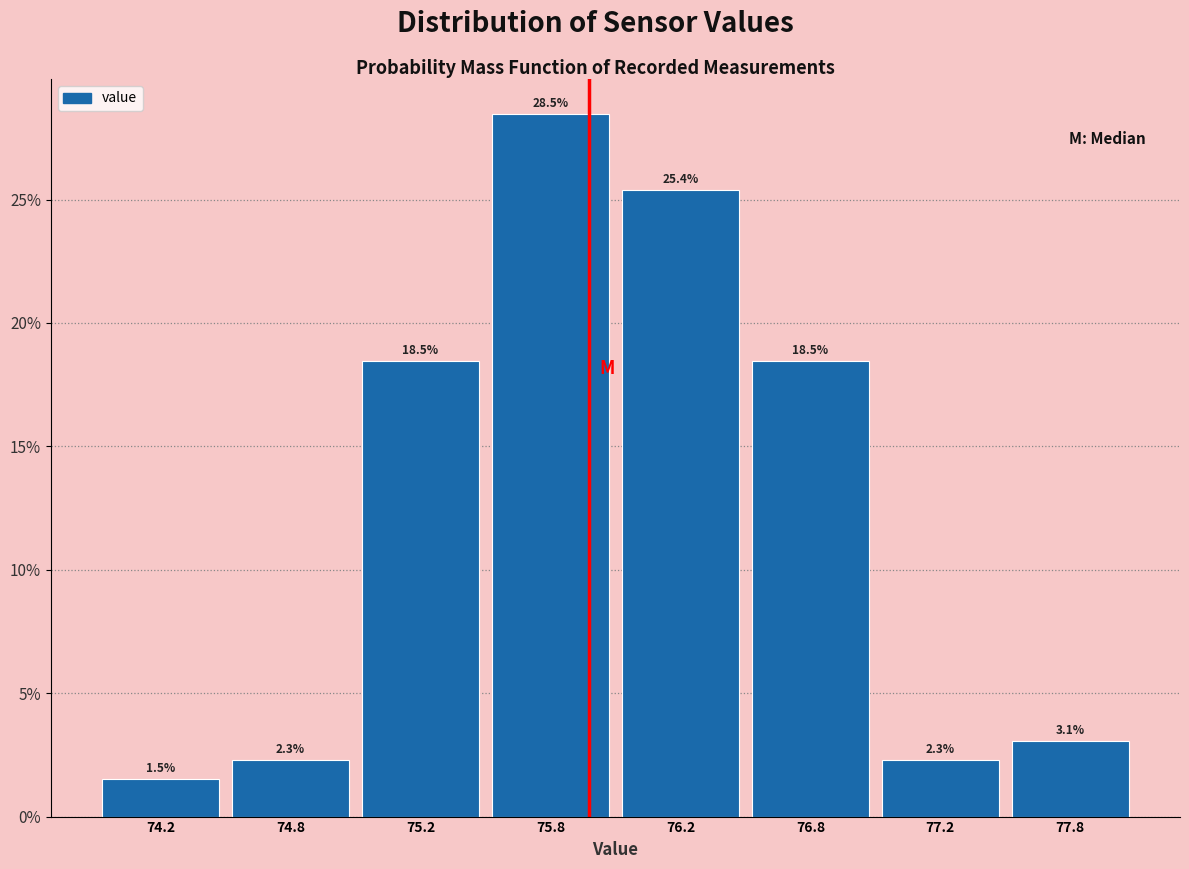

Reading left to right, list all the values displayed in this chart.

74.2=1.5	74.8=2.3	75.2=18.5	75.8=28.5	76.2=25.4	76.8=18.5	77.2=2.3	77.8=3.1